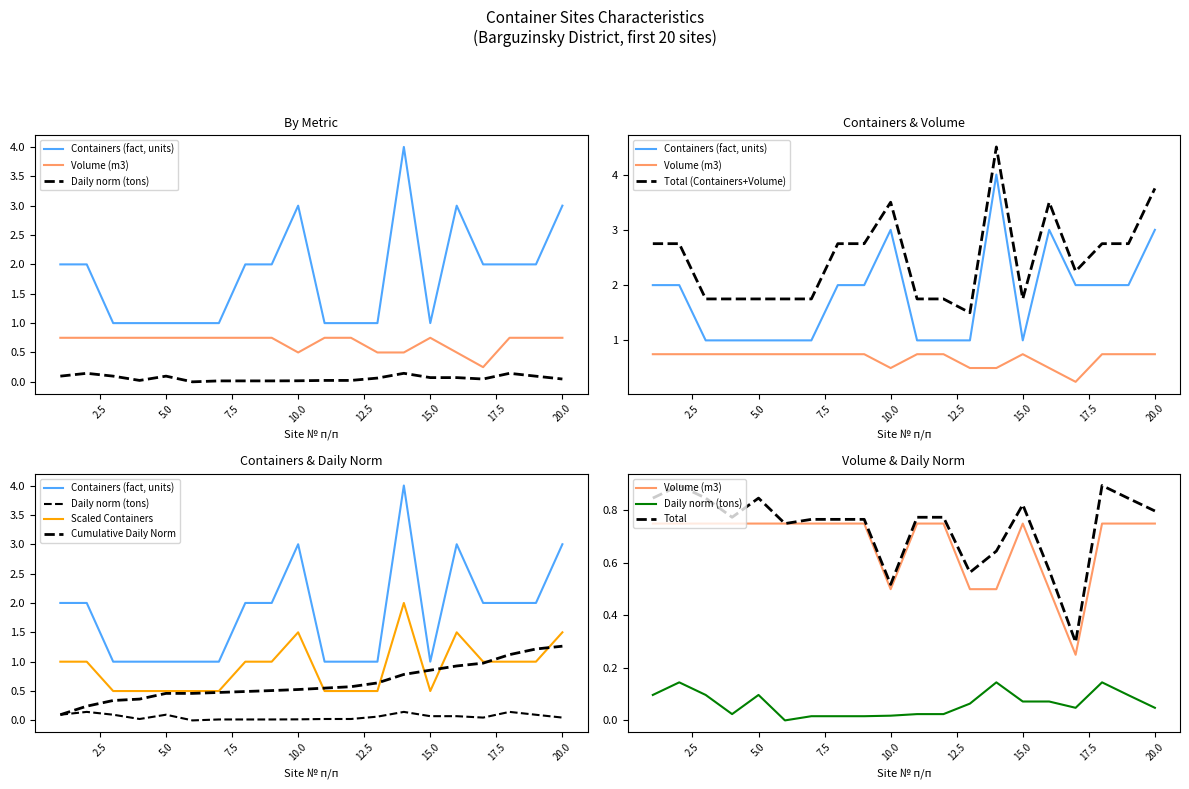

Reading right to left, what are all the values shown in this chart?

Containers (fact, units): 20=3.0	19=2.0	18=2.0	17=2.0	16=3.0	15=1.0	14=4.0	13=1.0	12=1.0	11=1.0	10=3.0	9=2.0	8=2.0	7=1.0	6=1.0	5=1.0	4=1.0	3=1.0	2=2.0	1=2.0
Volume (m3): 20=0.8	19=0.8	18=0.8	17=0.2	16=0.5	15=0.8	14=0.5	13=0.5	12=0.8	11=0.8	10=0.5	9=0.8	8=0.8	7=0.8	6=0.8	5=0.8	4=0.8	3=0.8	2=0.8	1=0.8
Daily norm (tons): 20=0.0	19=0.1	18=0.1	17=0.0	16=0.1	15=0.1	14=0.1	13=0.1	12=0.0	11=0.0	10=0.0	9=0.0	8=0.0	7=0.0	6=0.0	5=0.1	4=0.0	3=0.1	2=0.1	1=0.1